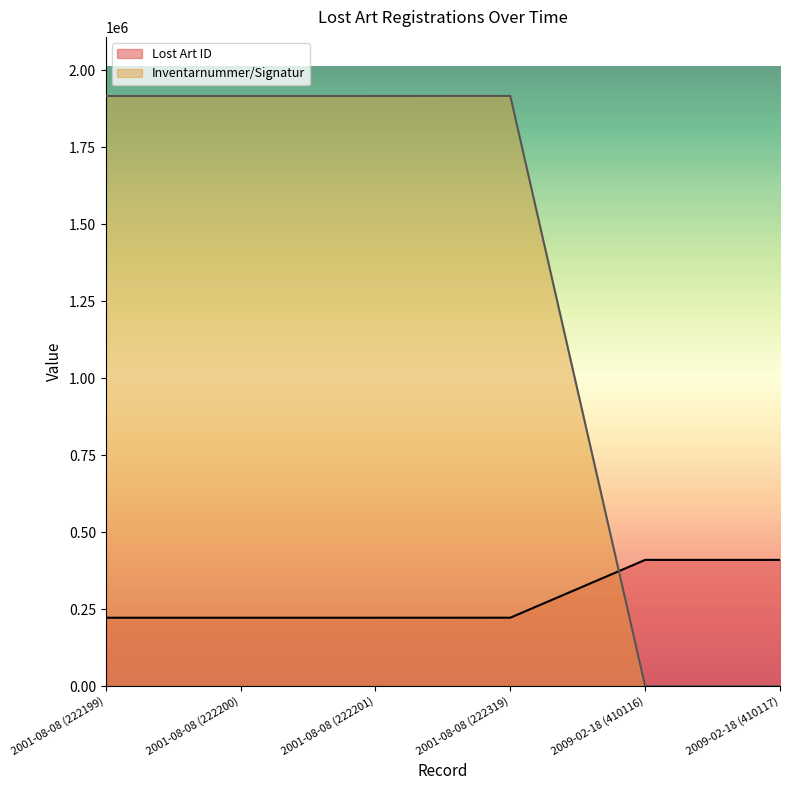

What is the label of the 4th point from the right?

2001-08-08 (222201)